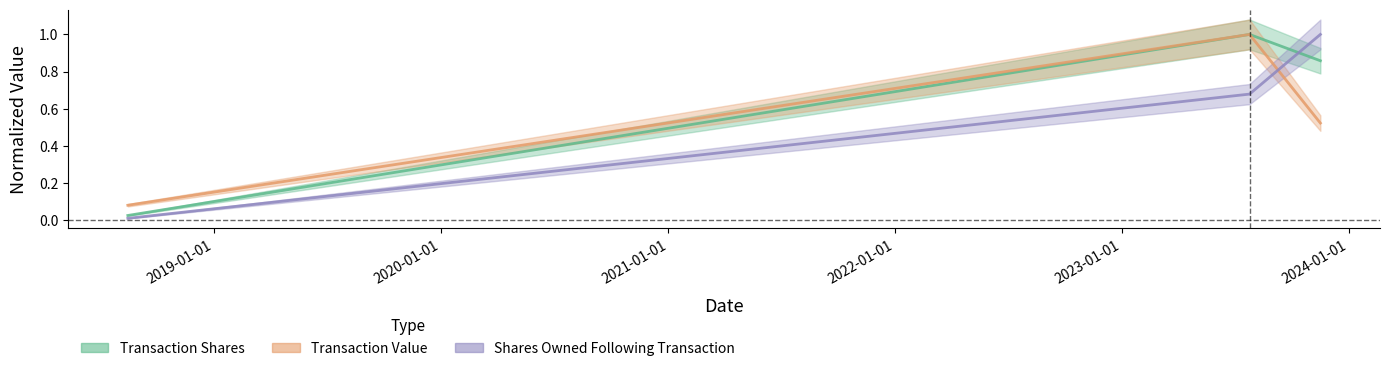

Does the chart have visible grid lines?

No